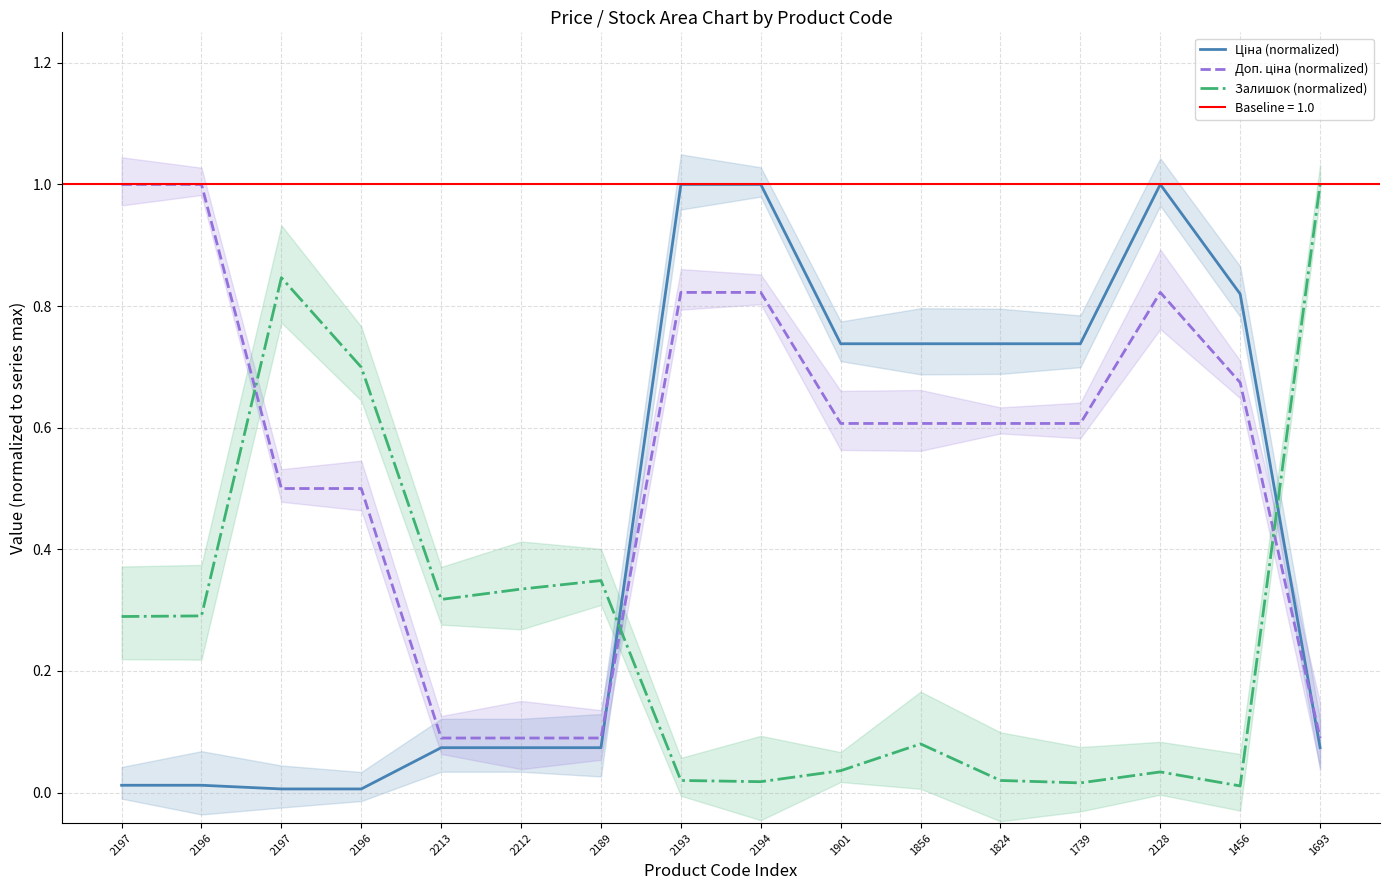

At which category does the chart reach its peak across all series?

2193